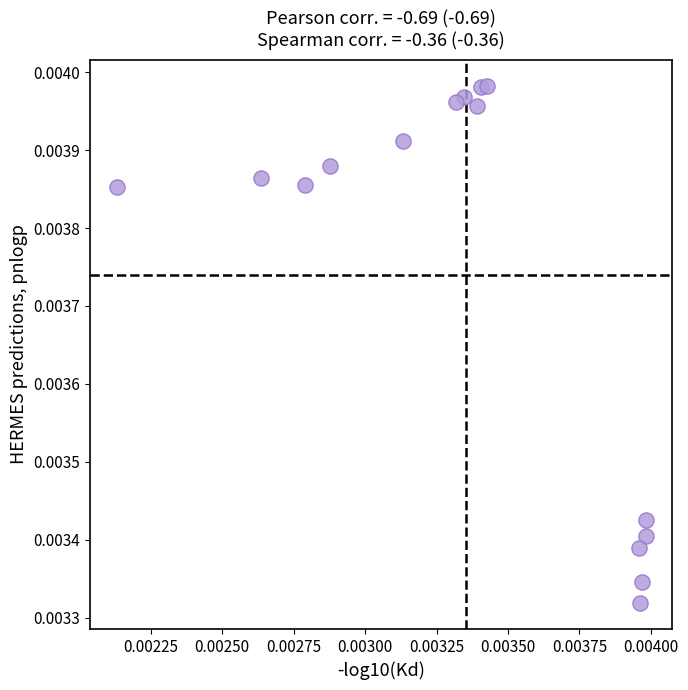

Count the number of points in this scatter plot.

15